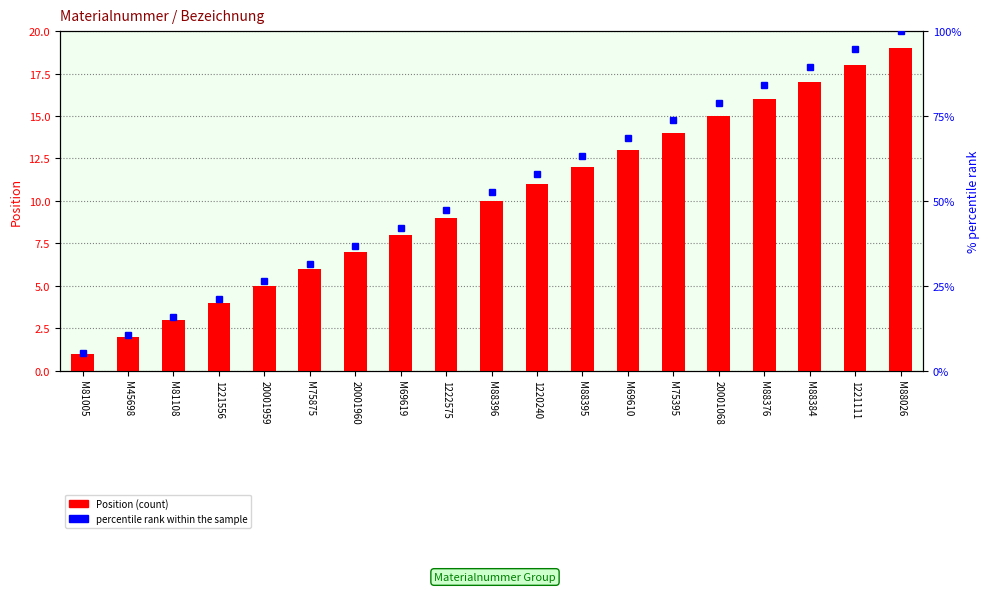

True or false: percentile rank within the sample has a value of 84.2 at M88376.

True